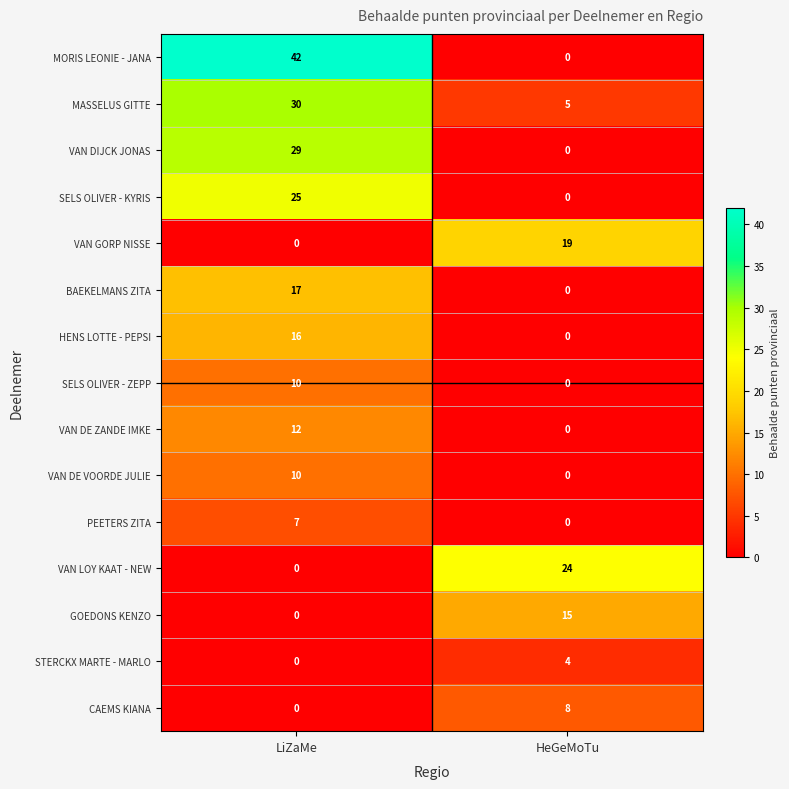

True or false: MORIS LEONIE - JANA has a value of 42 at LiZaMe.

True